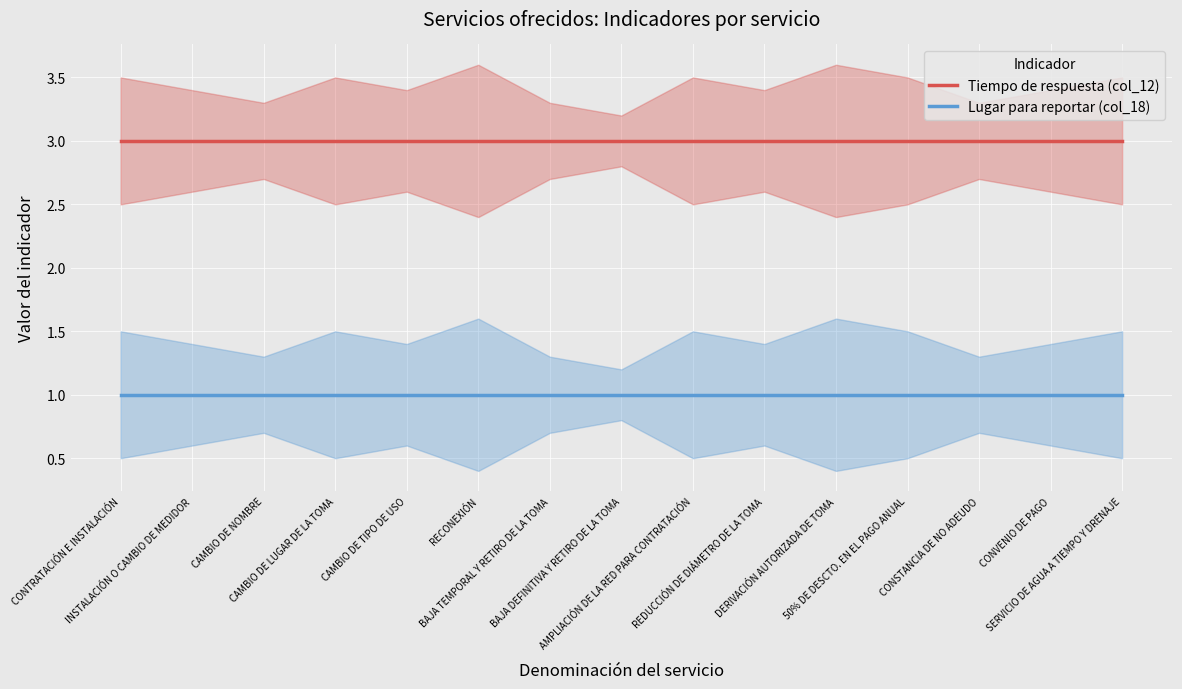

Reading left to right, extract all data points from this chart.

Tiempo de respuesta (col_12): 3	3	3	3	3	3	3	3	3	3	3	3	3	3	3
Lugar para reportar (col_18): 1	1	1	1	1	1	1	1	1	1	1	1	1	1	1